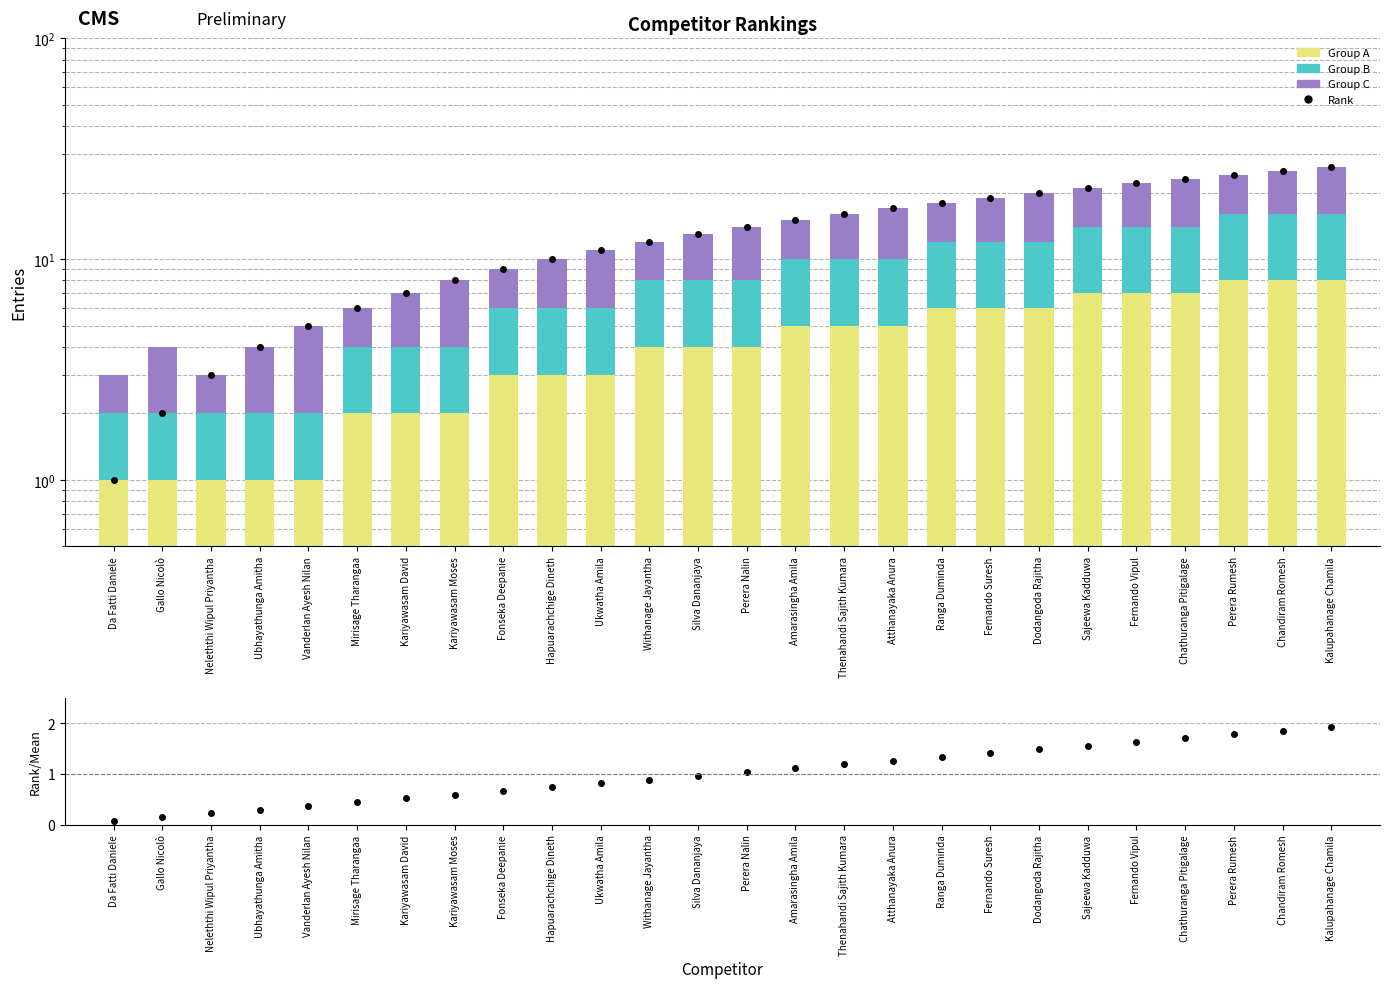

The value of Rank at Da Fatti Daniele is 1.0. True or false?

True